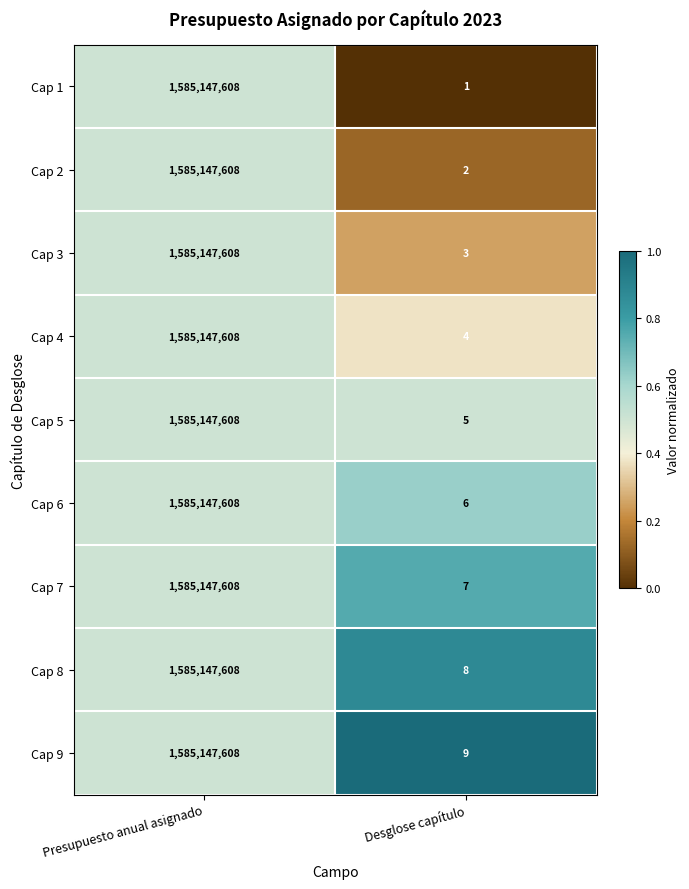

The Cap 9 series shows 4 at Desglose capítulo. True or false?

False